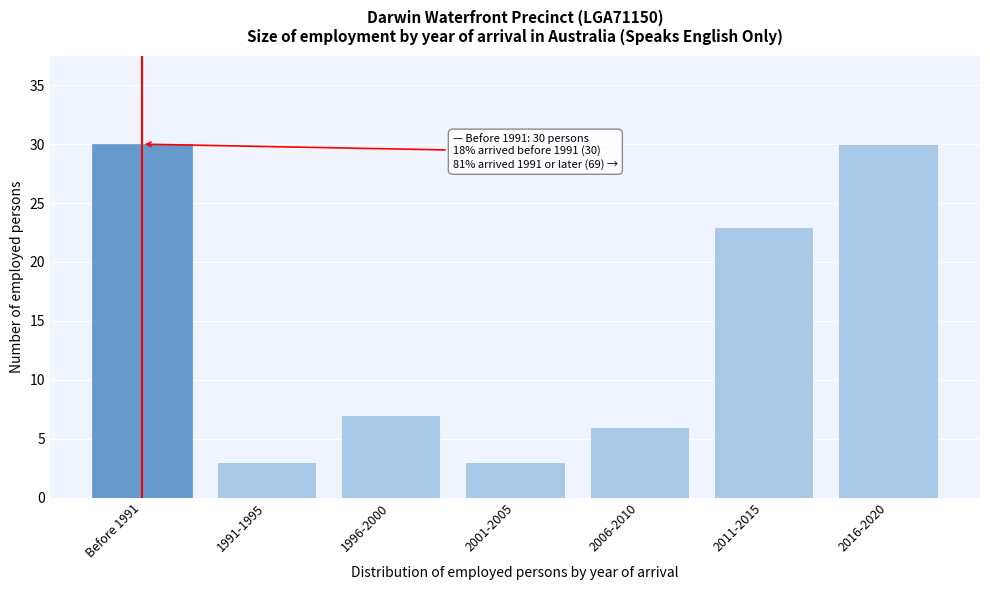

Reading left to right, list all the values displayed in this chart.

30	3	7	3	6	23	30